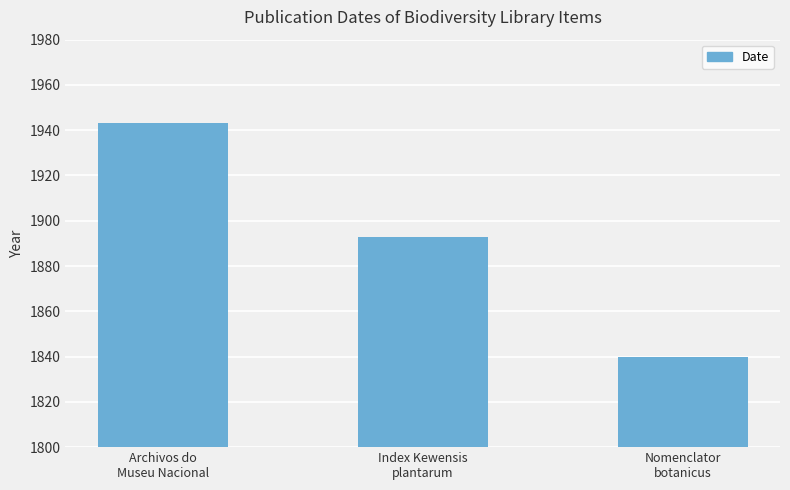

Rank the categories by value from lowest to highest.

Nomenclator
botanicus, Index Kewensis
plantarum, Archivos do
Museu Nacional